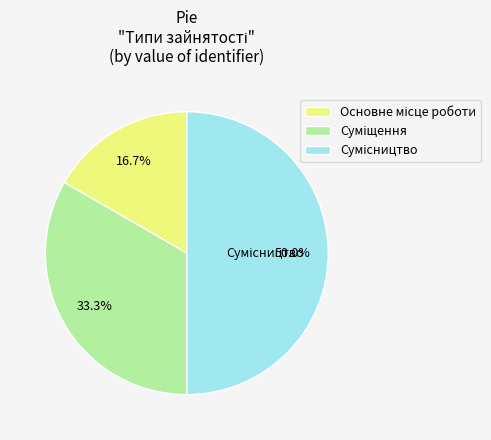

True or false: Основне місце роботи accounts for 2% of the total.

False